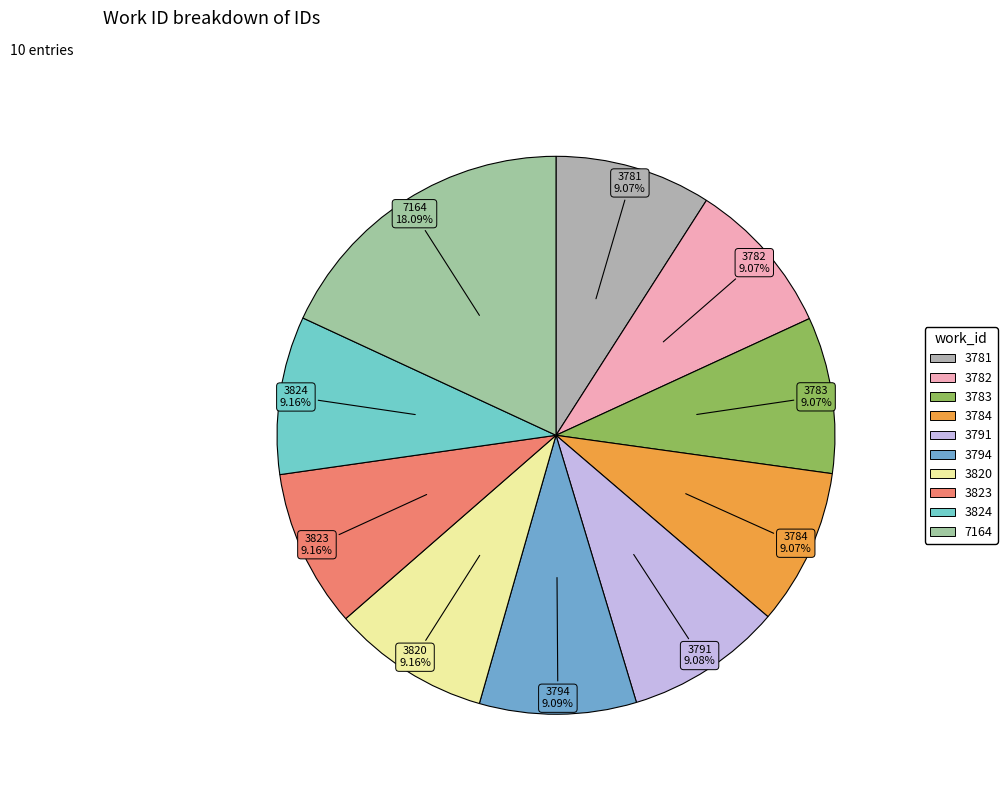

What percentage do 3782 and 7164 together represent?

27.2%